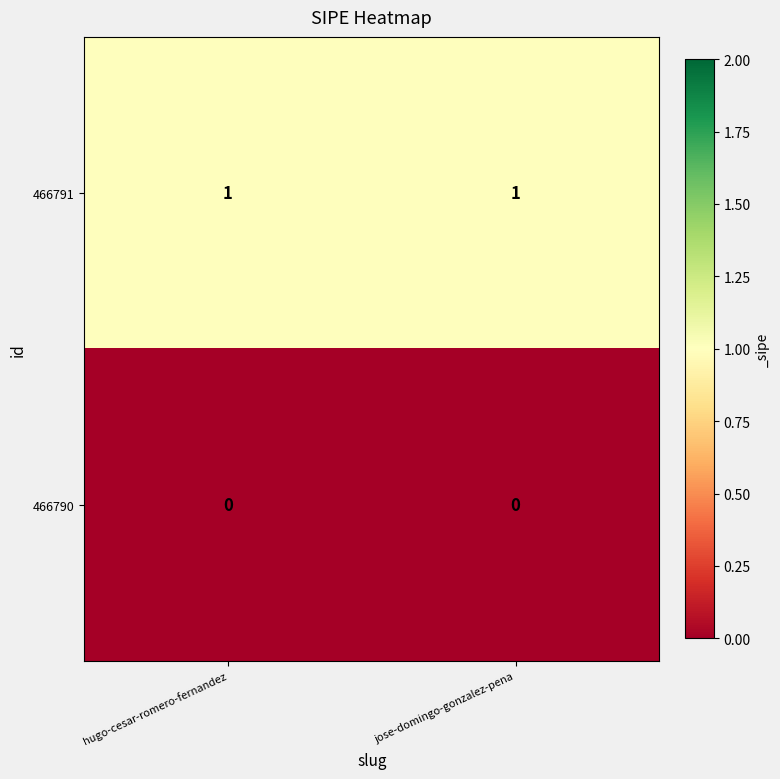

Which series has the largest total across all categories?

466791